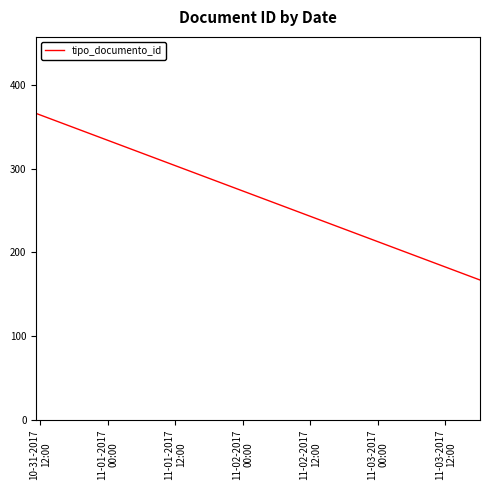

What is the greatest value displayed?

366